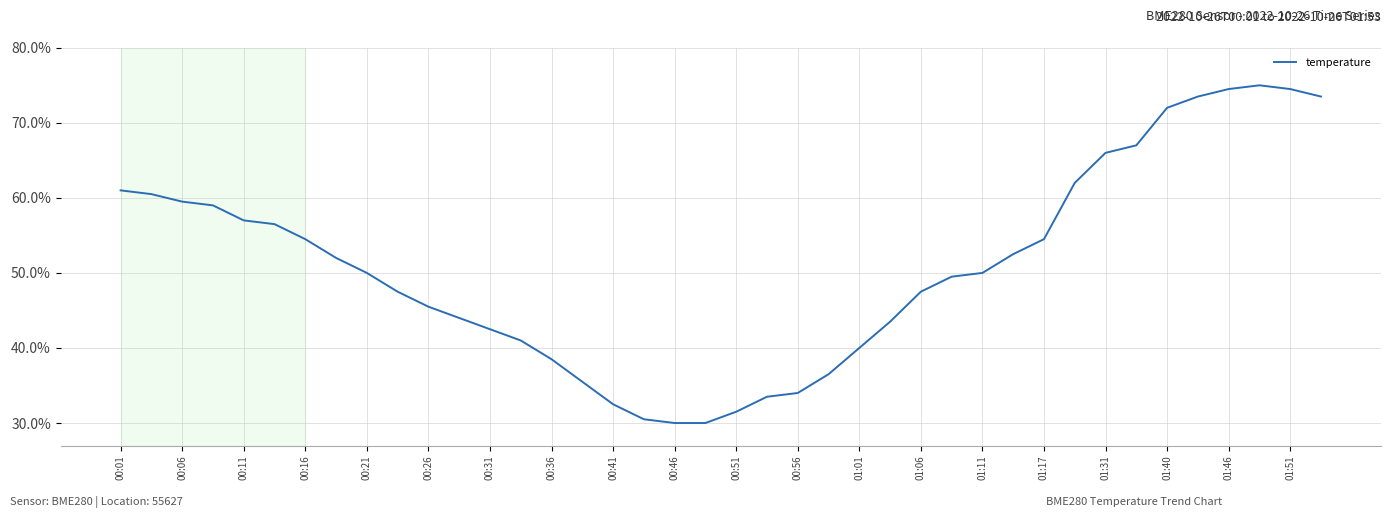

Is this an area chart (filled region under the line)?

No